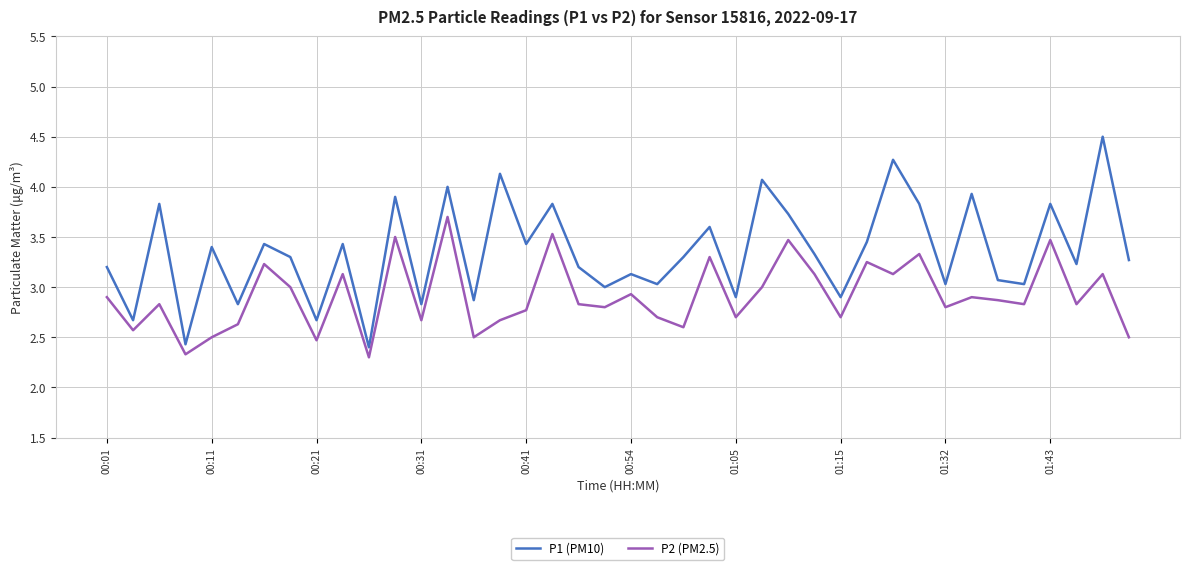

What are all the series names shown in the legend?

P1 (PM10), P2 (PM2.5)